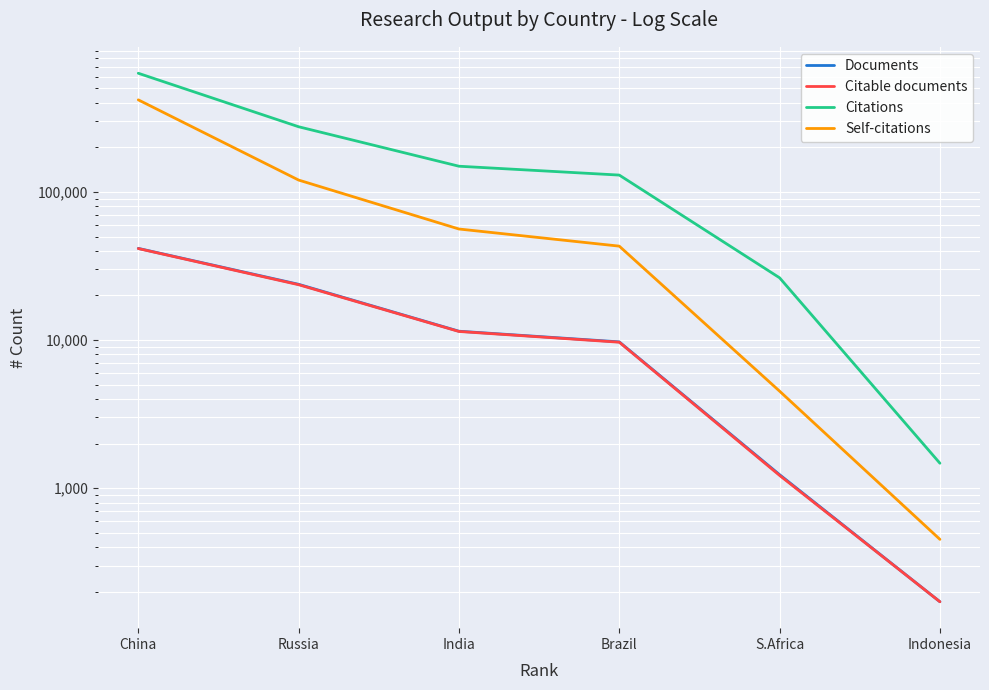

What is the difference between the Citable documents values at China and India?

30048